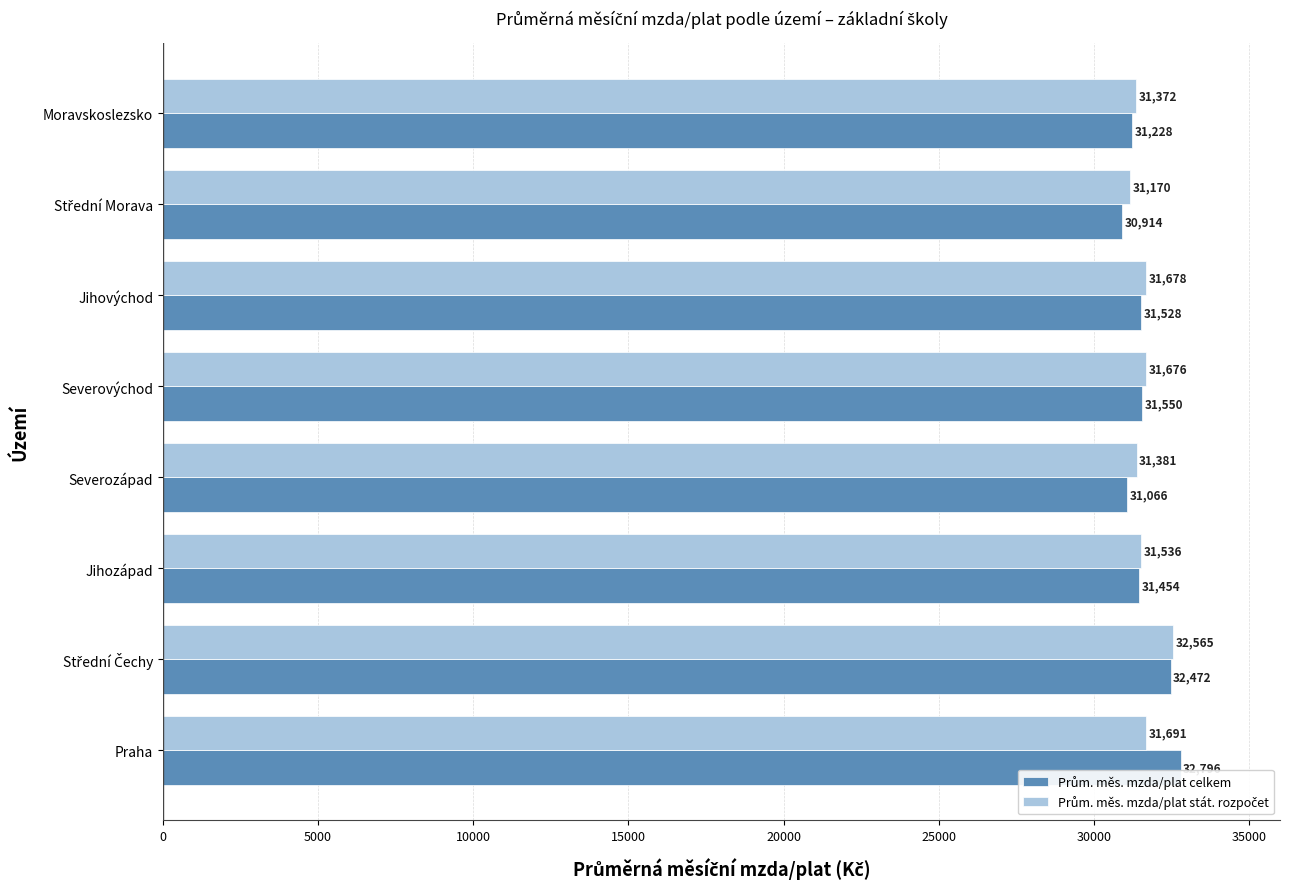

What is the maximum value shown in the chart?

32796.3